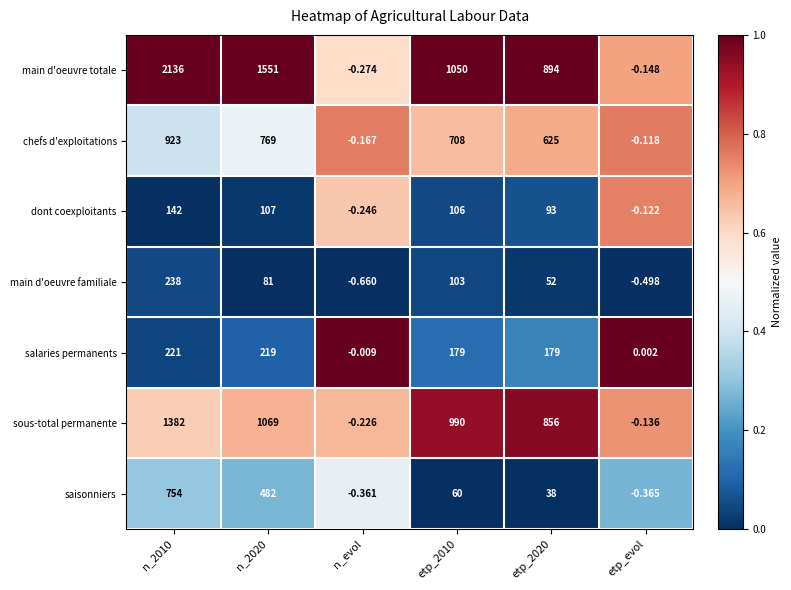

What is the greatest value displayed?

2136.0